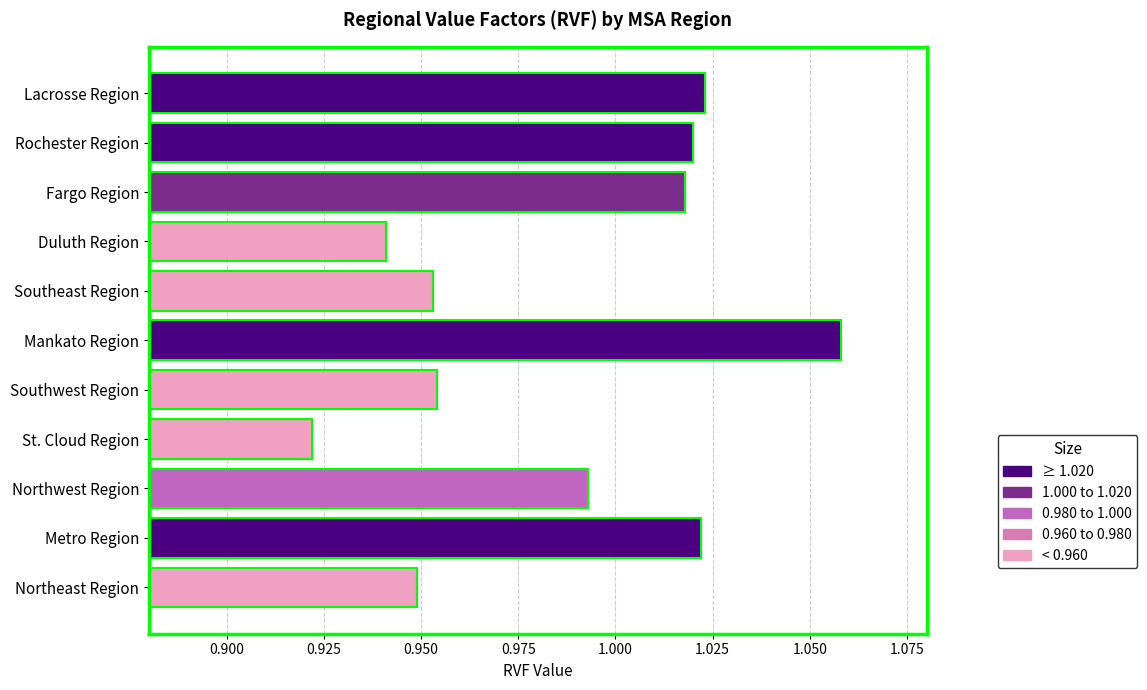

At which label is the value closest to 0?

St. Cloud Region